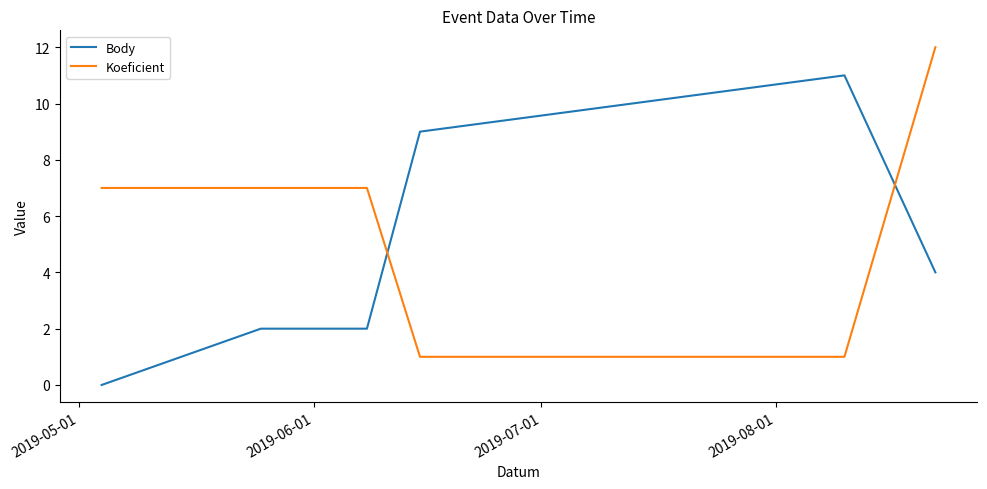

What is the difference between the maximum and minimum values in the Body series?

11